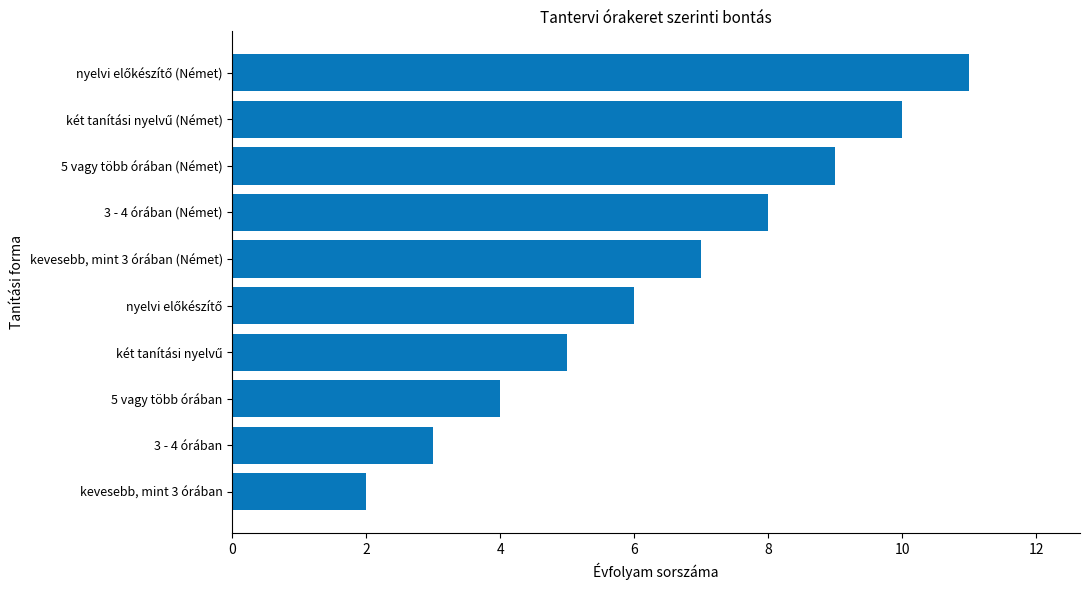

The value at 5 vagy több órában is 3. True or false?

False